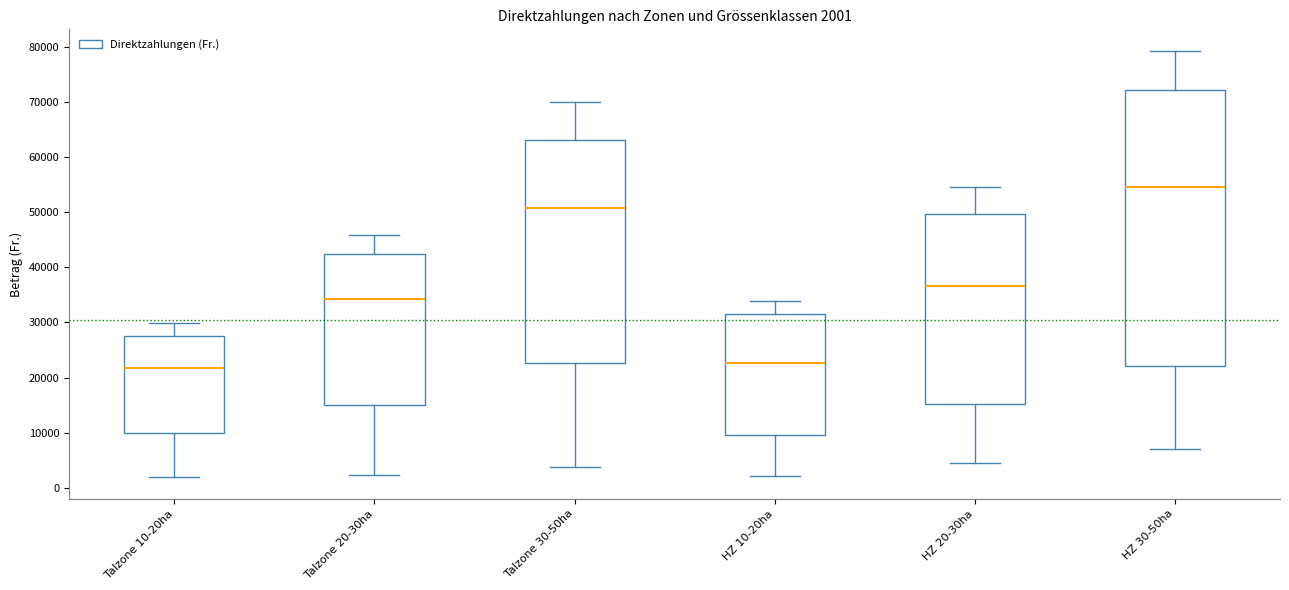

Comparing the boxes themselves (not the whiskers), which one is the tallest?

HZ 30-50ha